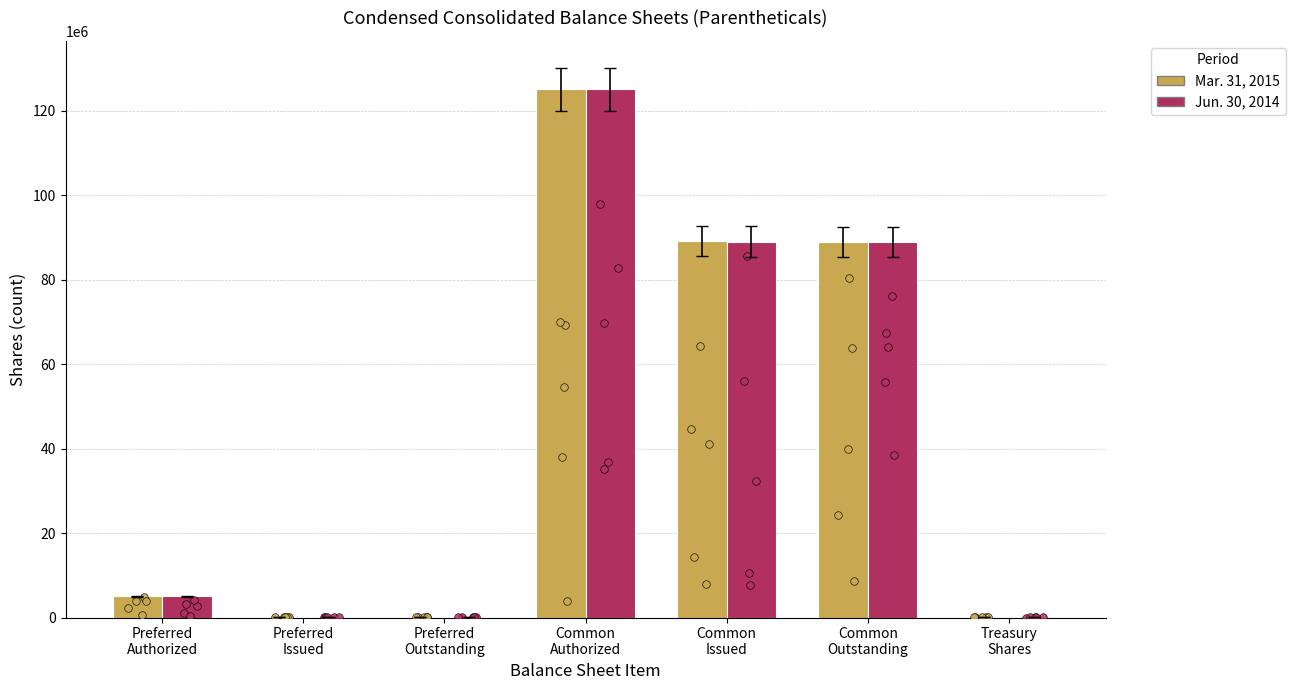

What is the total value across all series at Preferred
Issued?

382948